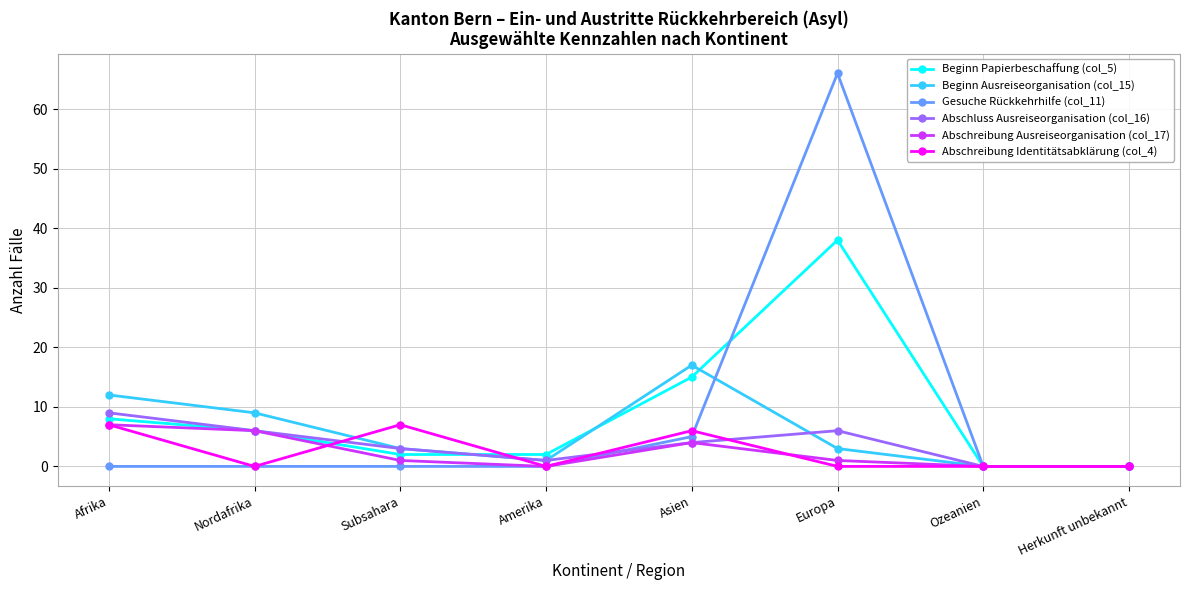

Is the value of Beginn Ausreiseorganisation (col_15) at Asien greater than the value of Beginn Papierbeschaffung (col_5) at Asien?

Yes